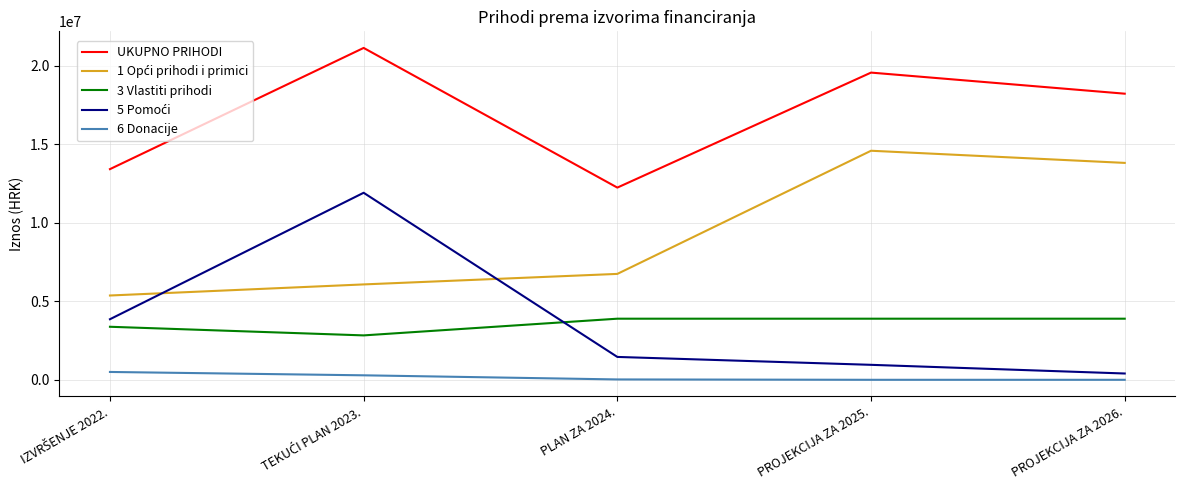

Which series has the largest total across all categories?

UKUPNO PRIHODI